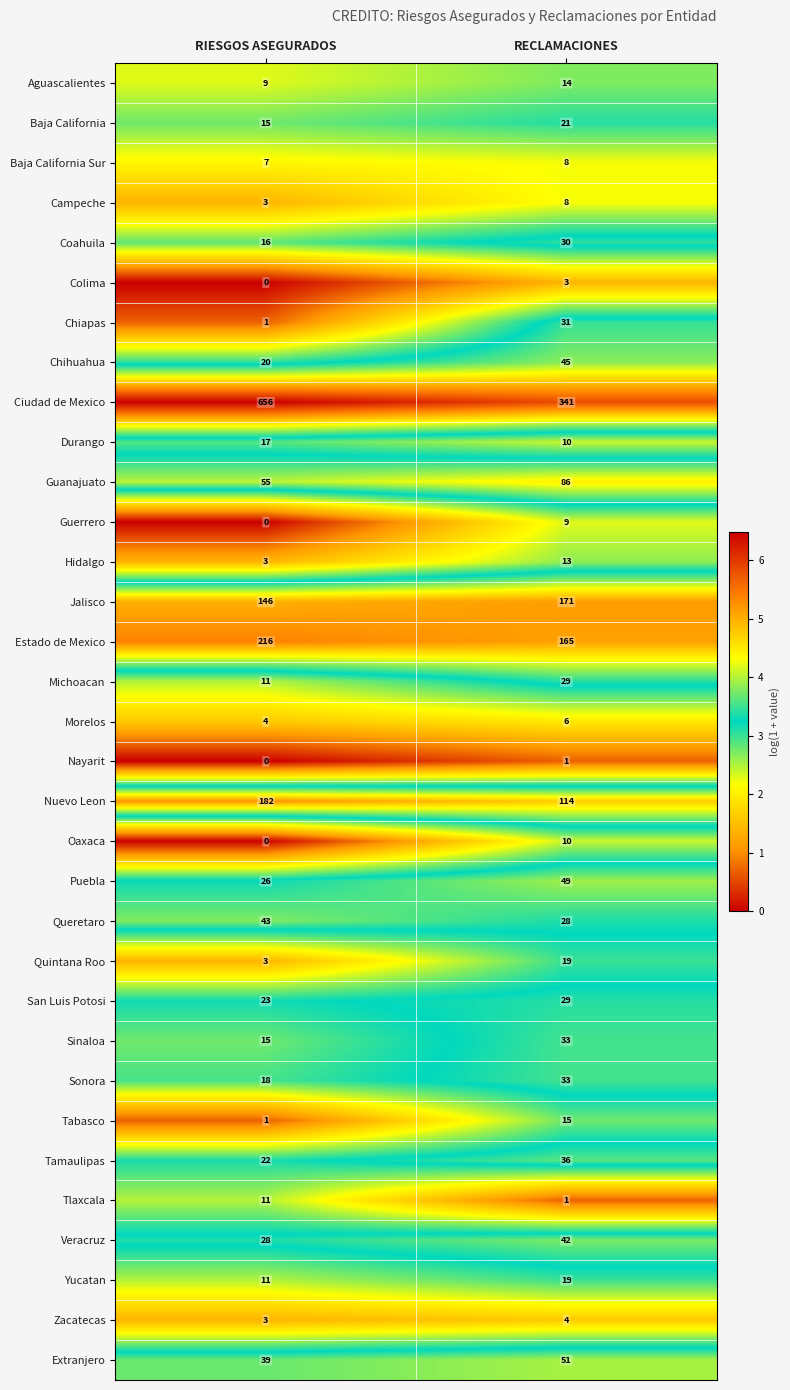

What is the difference between the Campeche values at RECLAMACIONES and RIESGOS ASEGURADOS?

5